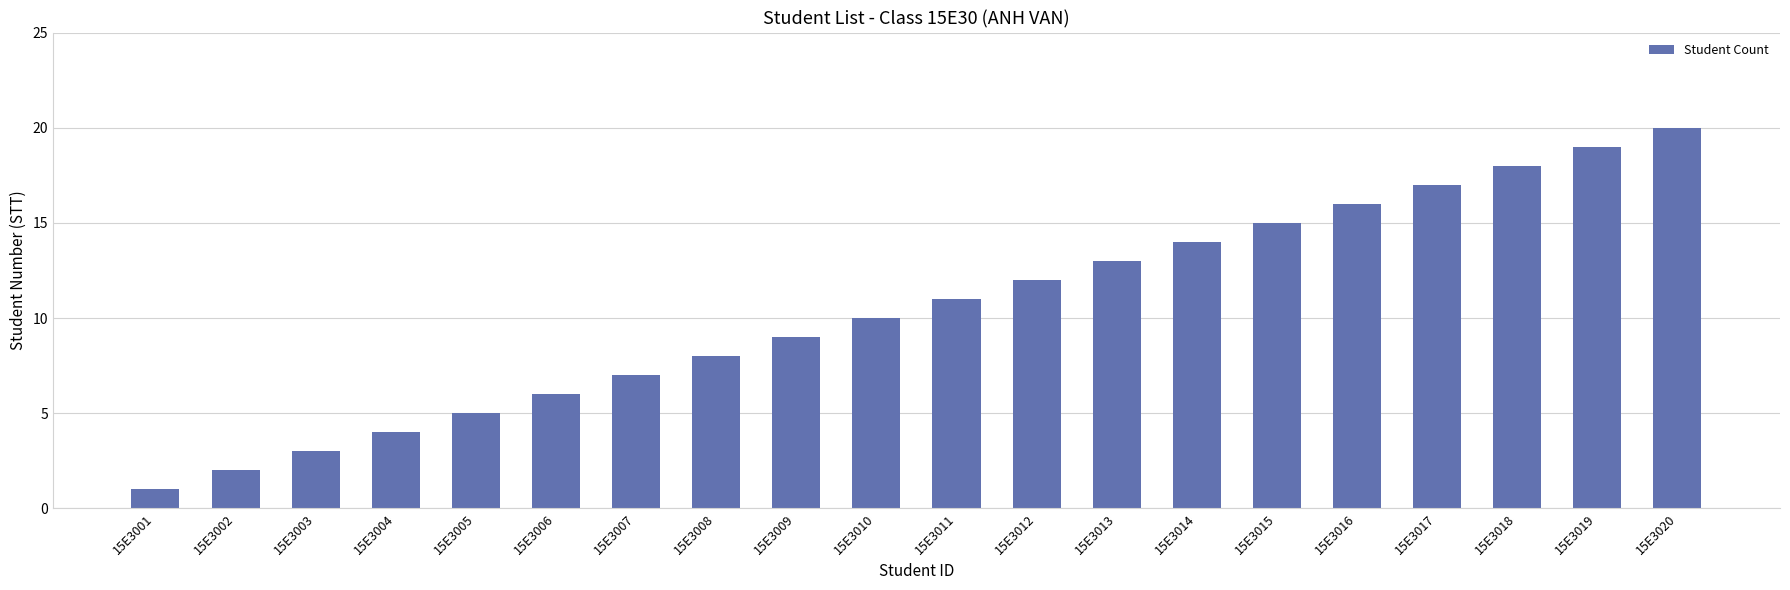

The chart shows a value of 1 at 15E3004. True or false?

False